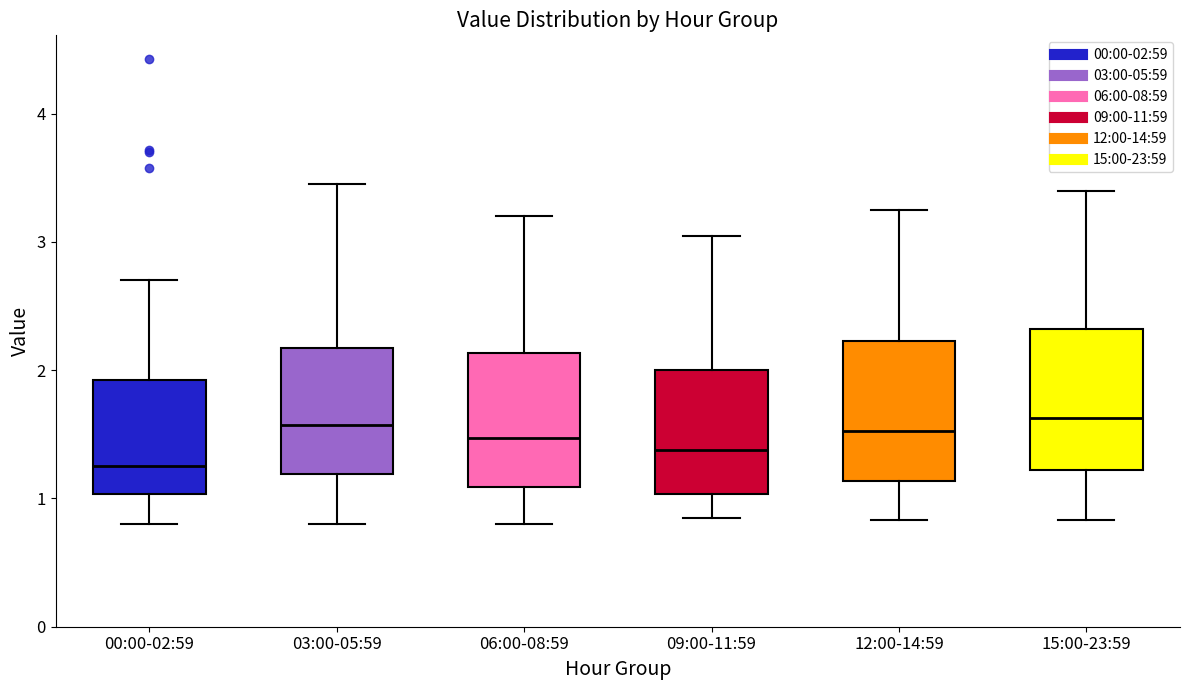

Reading left to right, transcribe this box plot: for each box, give where its median line is, the range the box spans, and where its two whiskers end, as read against the y-axis. The values are not printed on the chart, so give them approximately, as read against the axis.

00:00-02:59: median 1.3, box 1.0 to 1.9, whiskers 0.8 to 2.7
03:00-05:59: median 1.6, box 1.2 to 2.2, whiskers 0.8 to 3.5
06:00-08:59: median 1.5, box 1.1 to 2.1, whiskers 0.8 to 3.2
09:00-11:59: median 1.4, box 1.0 to 2.0, whiskers 0.9 to 3.1
12:00-14:59: median 1.5, box 1.1 to 2.2, whiskers 0.8 to 3.3
15:00-23:59: median 1.6, box 1.2 to 2.3, whiskers 0.8 to 3.4